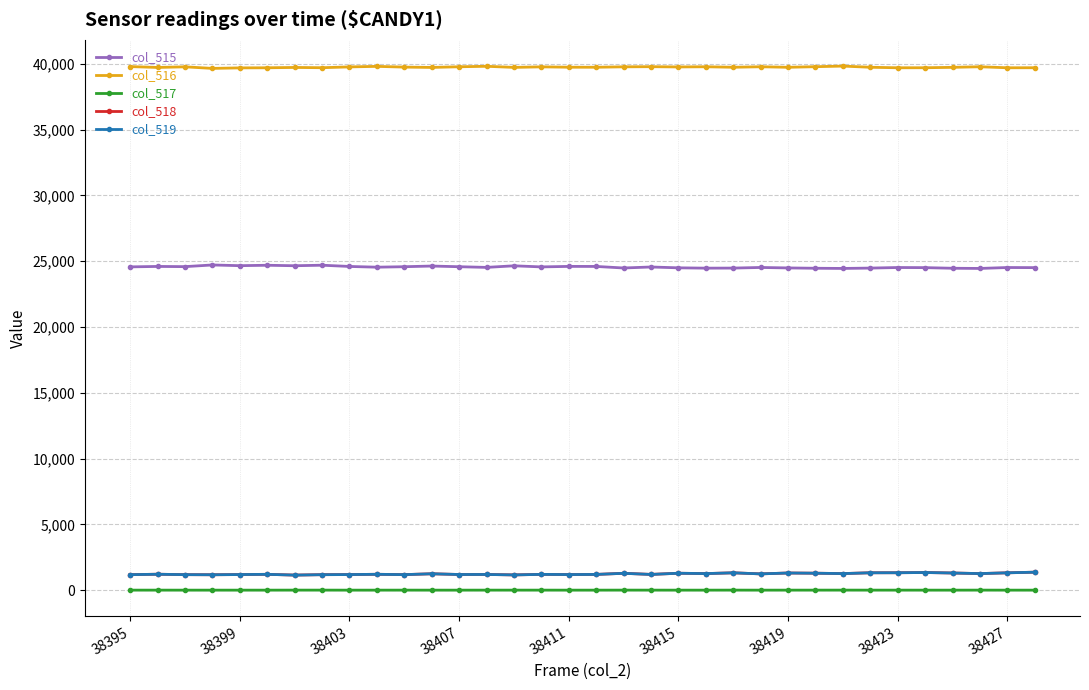

What is the sum of all col_518 values?

42030